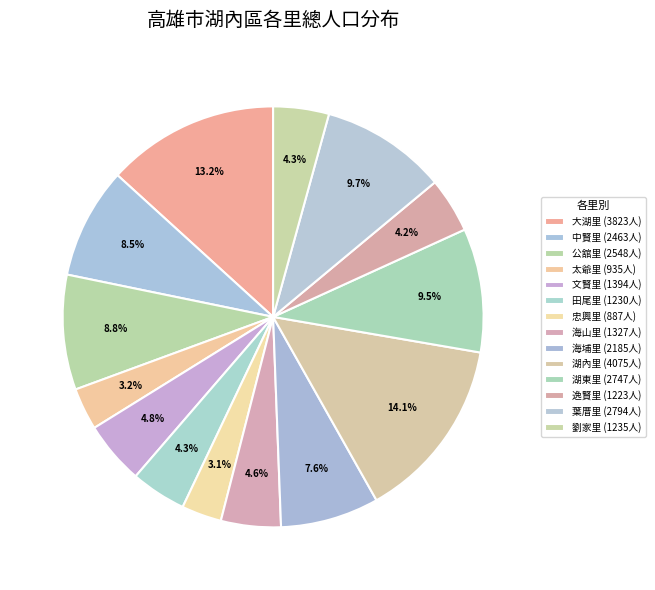

True or false: 中賢里 accounts for 16% of the total.

False